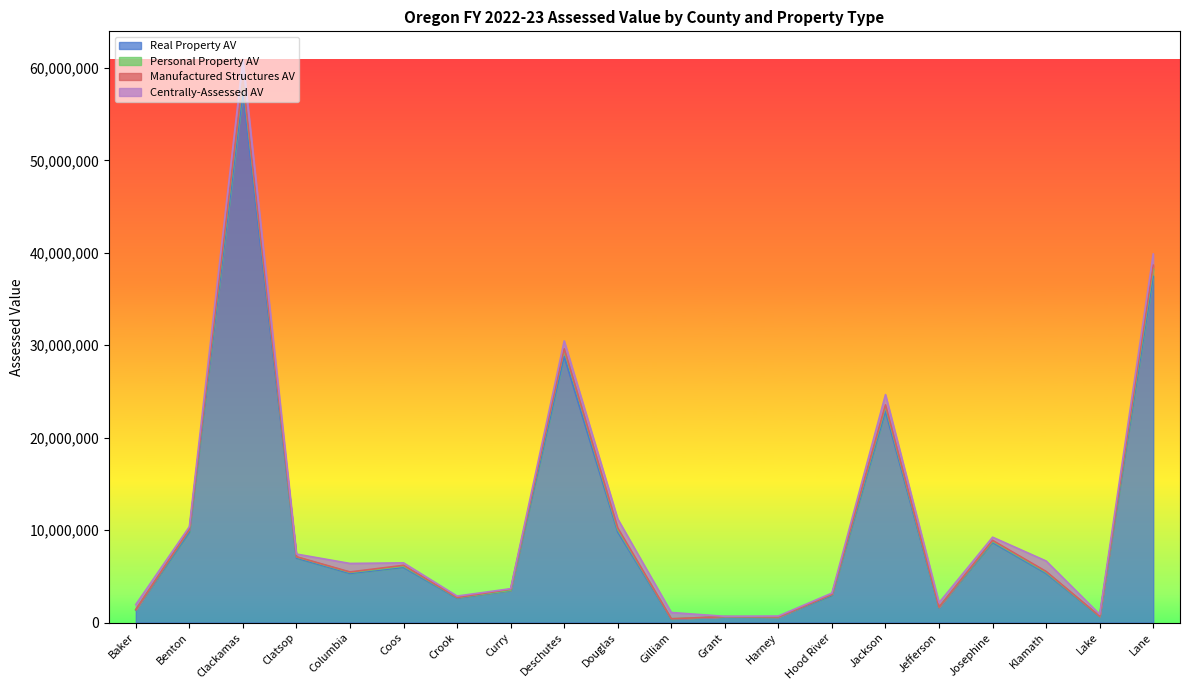

True or false: Personal Property AV has more than 2 points higher than both neighbors.

True